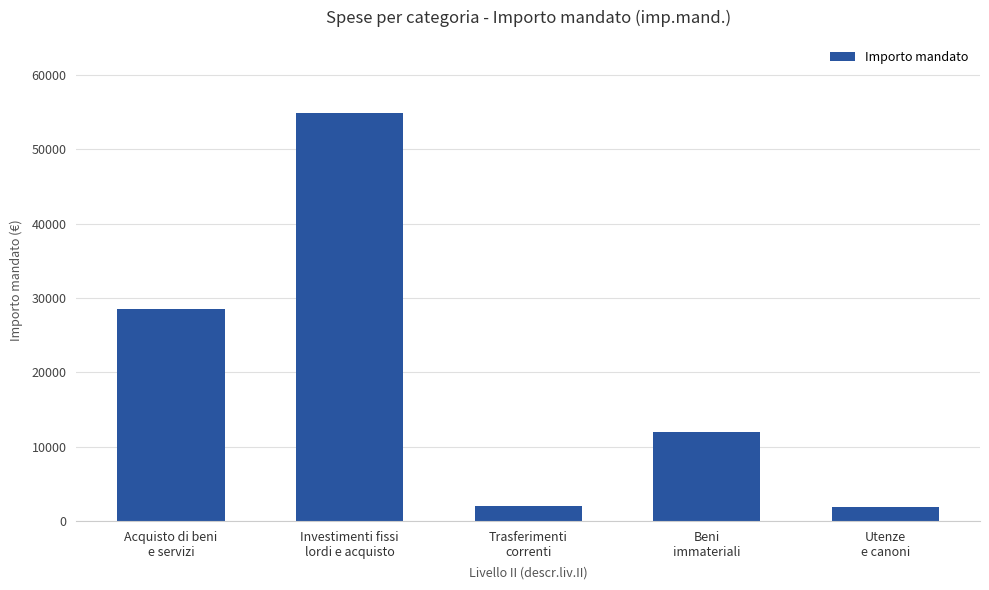

Count the number of data series in this chart.

1